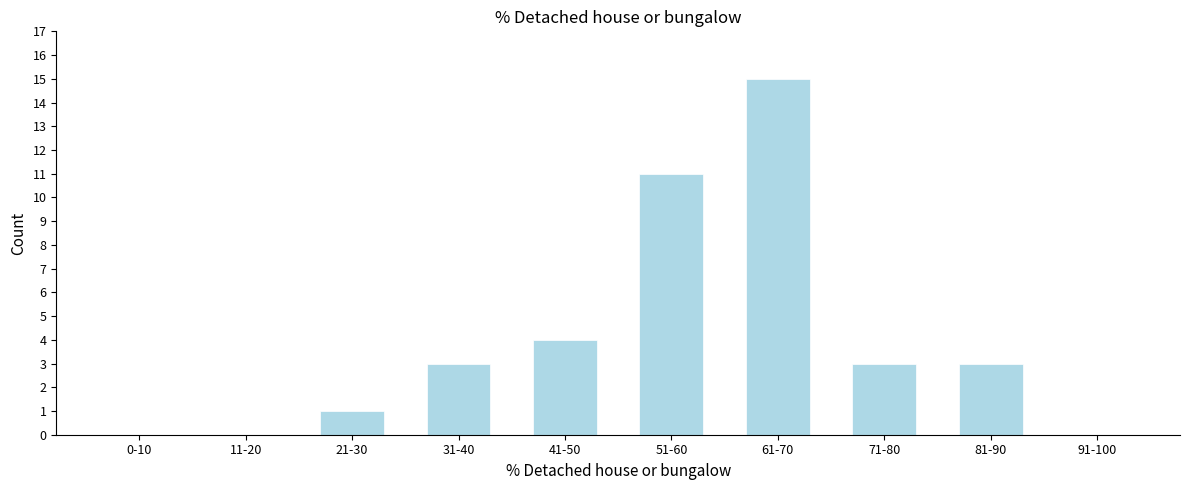

Reading left to right, what are all the values shown in this chart?

0-10=0	11-20=0	21-30=1	31-40=3	41-50=4	51-60=11	61-70=15	71-80=3	81-90=3	91-100=0